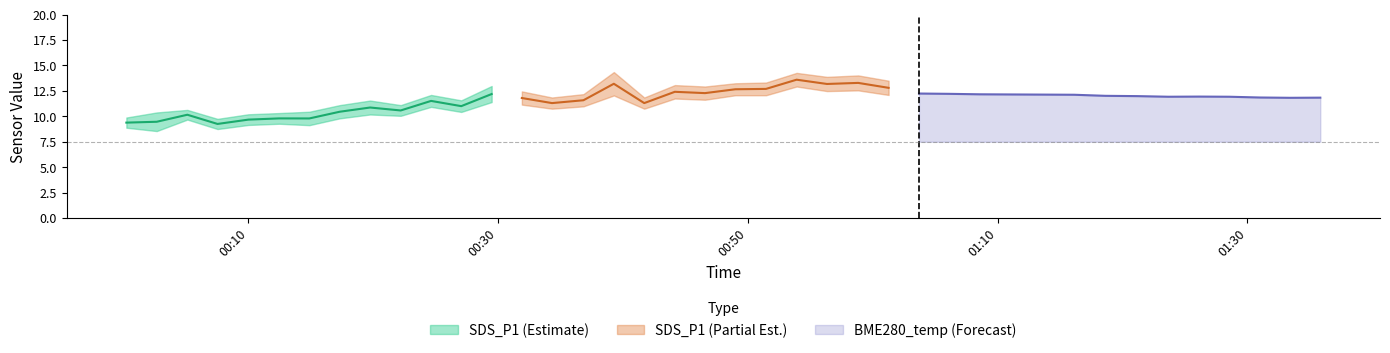

What is the minimum value for BME280_temp (Forecast)?

11.8